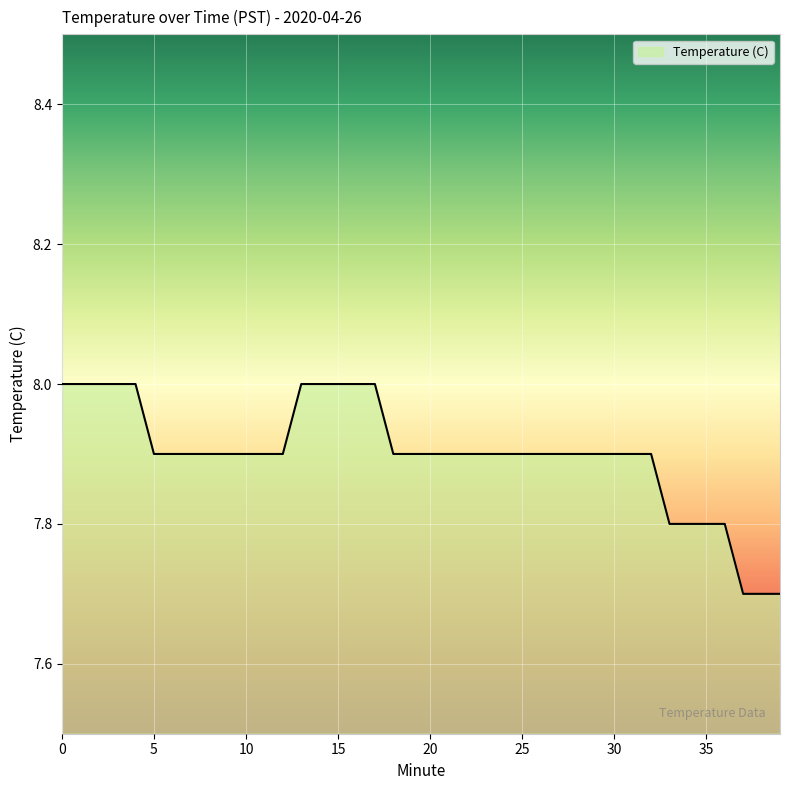

What is the smallest value displayed?

7.7